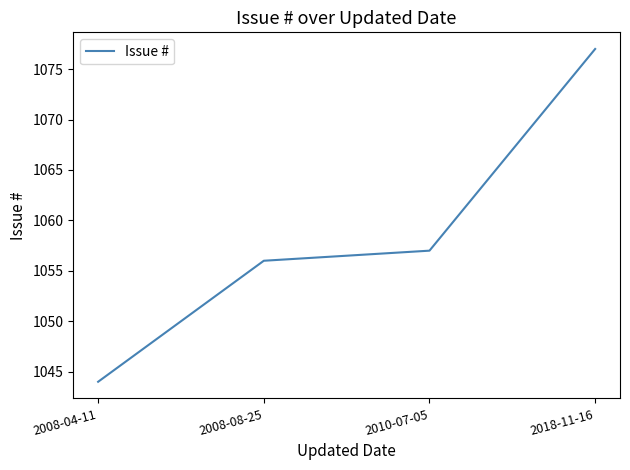

Count the number of categories in the chart.

4